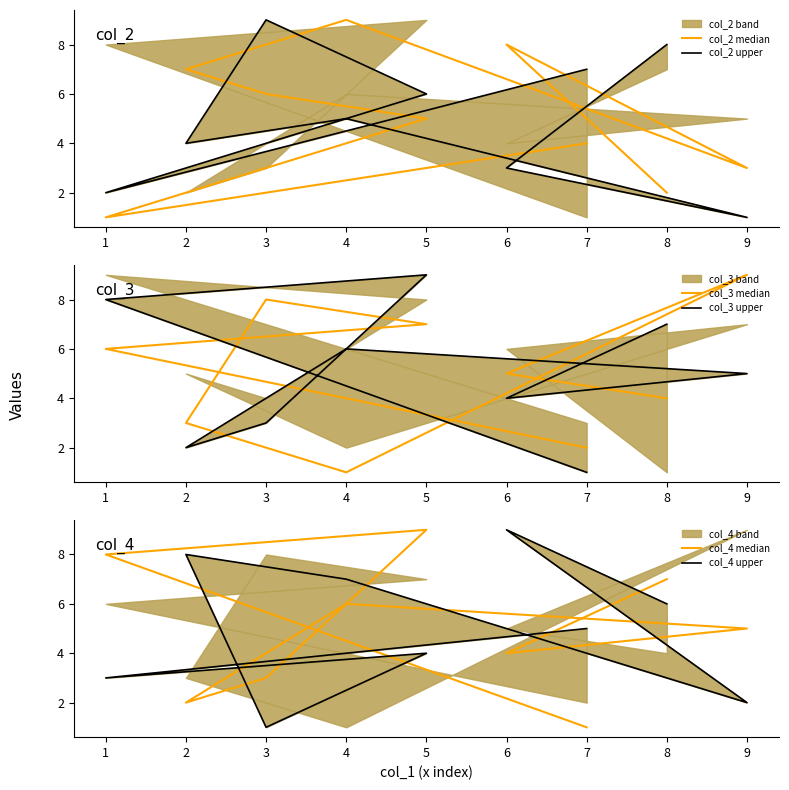

Is the value of col_3 median at 2 greater than the value of col_4 upper at 3?

Yes